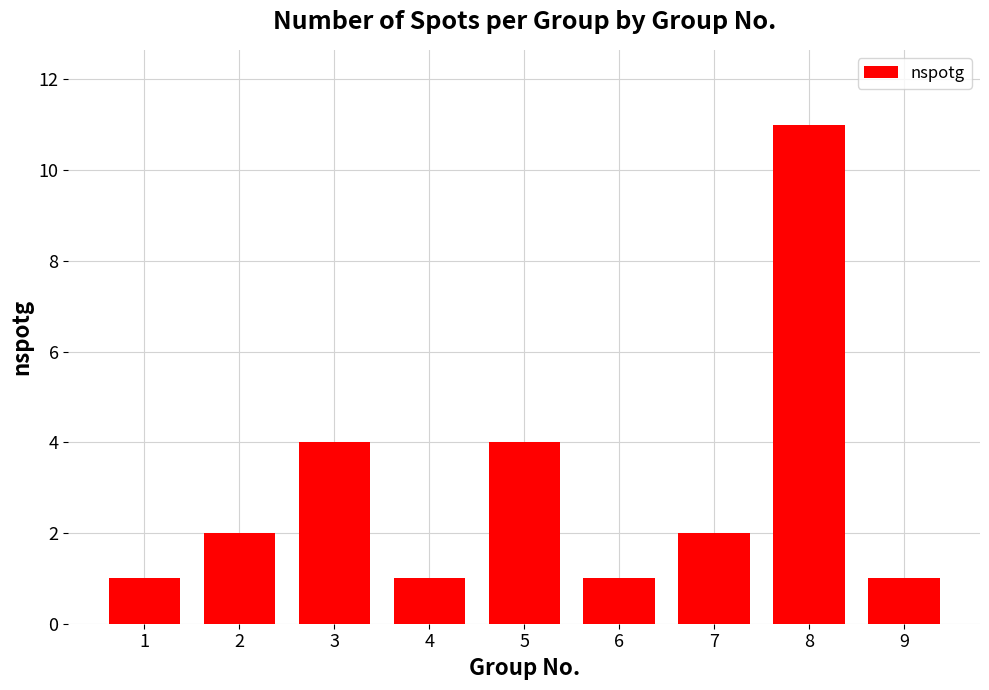

What is the difference between the second highest and minimum values?

3